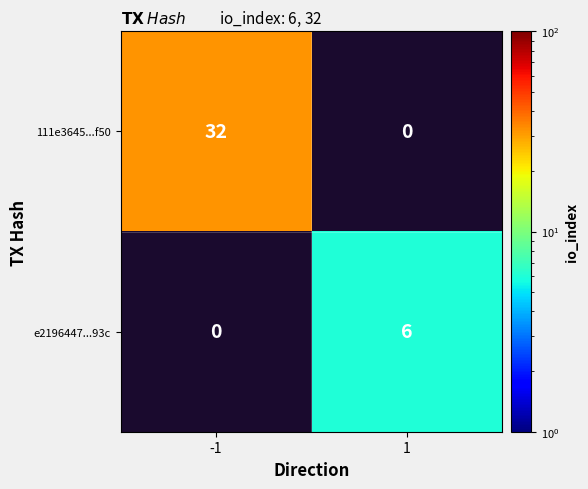

True or false: 111e3645...f50 has a value of 32 at -1.

True